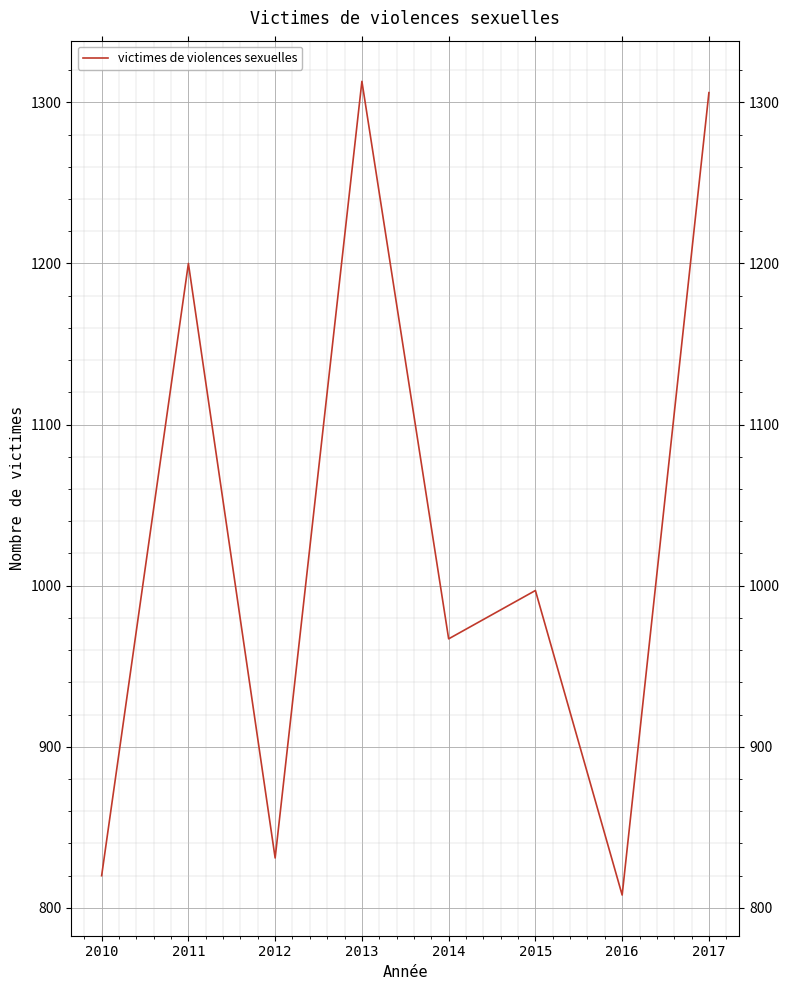

True or false: the data shows 831 at 2012.

True